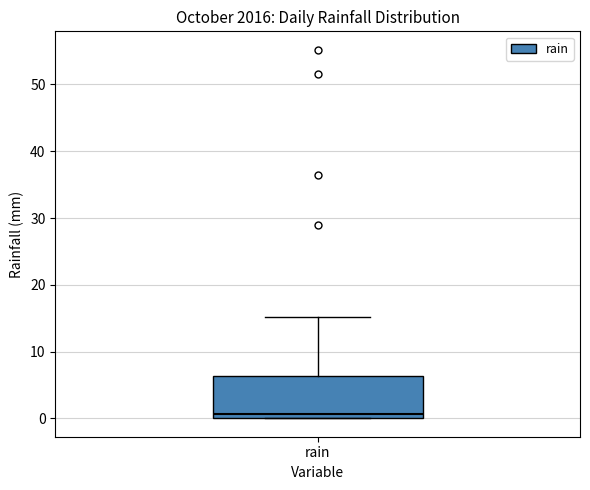

Read this box plot against the y-axis: the position of the median line, the range covered by the box, and the ends of both whiskers. The values are not printed on the chart, so give them approximately, as read against the axis.

median 1, box 0 to 6, whiskers 0 to 15